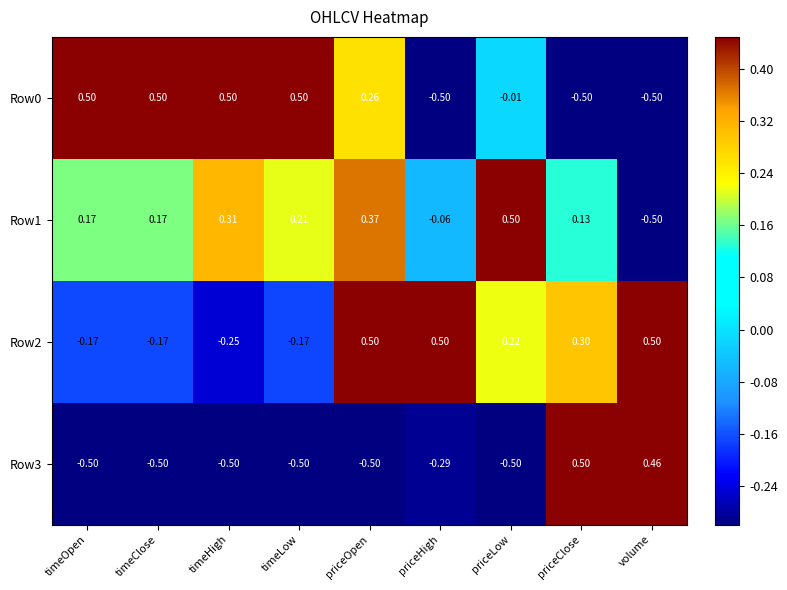

At which label is Row0 closest to 0?

priceLow